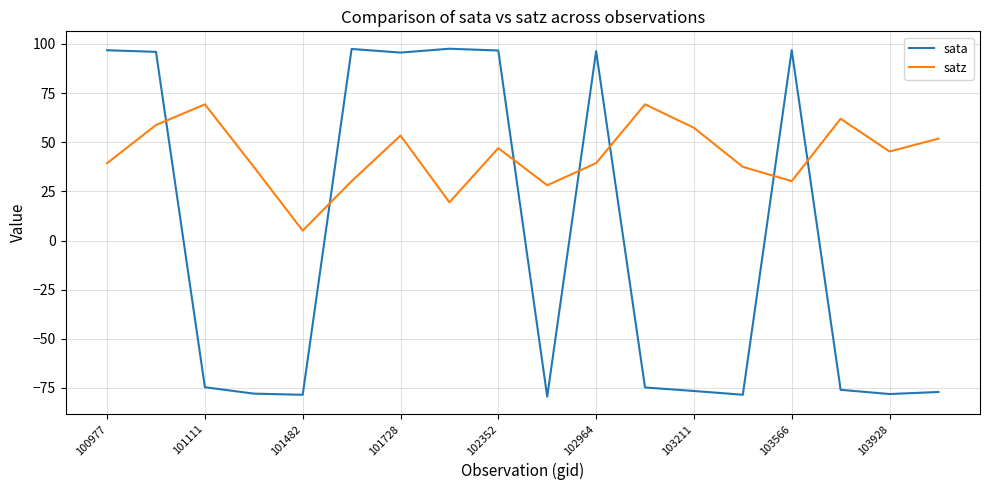

Which series has the largest total across all categories?

satz